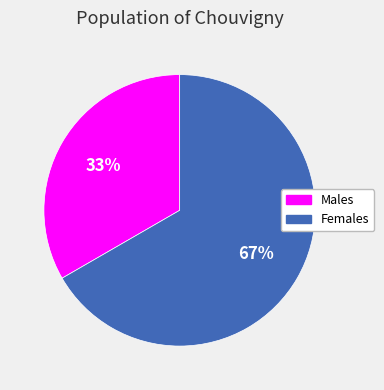

Does any single category account for the majority?

Yes